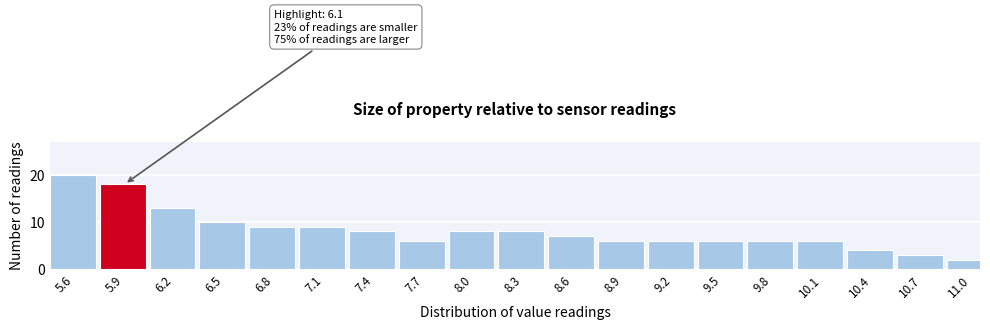

Reading left to right, list all the values displayed in this chart.

5.6=20	5.9=18	6.2=13	6.5=10	6.8=9	7.1=9	7.4=8	7.7=6	8.0=8	8.3=8	8.6=7	8.9=6	9.2=6	9.5=6	9.8=6	10.1=6	10.4=4	10.7=3	11.0=2